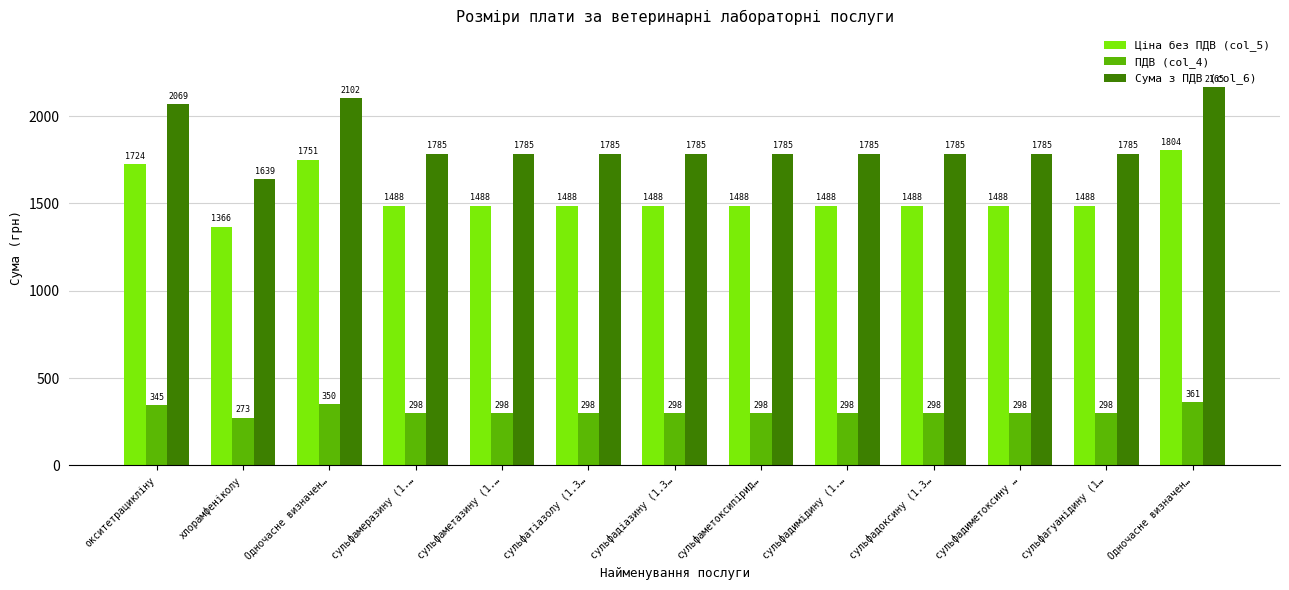

What is the label of the 3rd bar from the left?

Одночасне визначен…